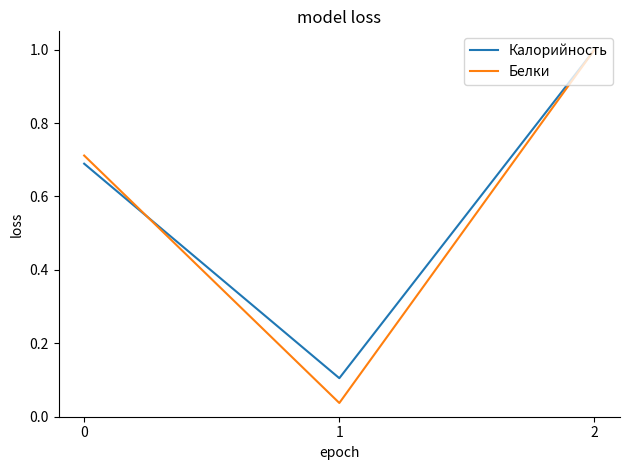

What is the difference between the maximum and minimum values in the Калорийность series?

0.9